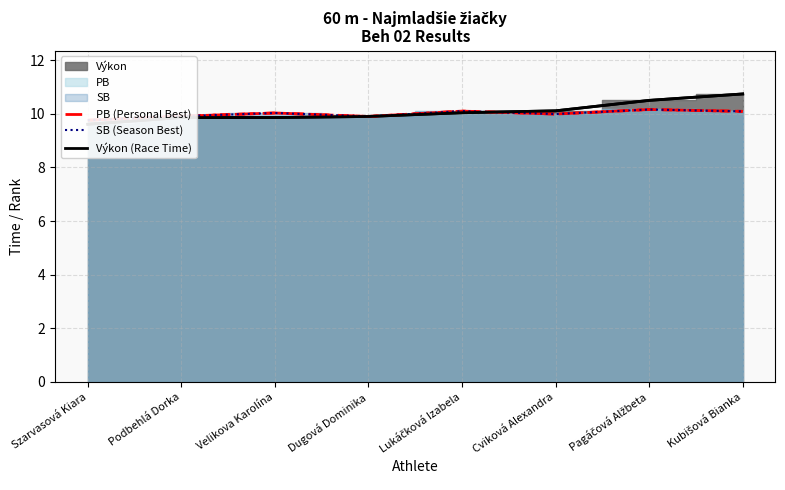

How many interior local peaks does the PB (Personal Best) series have?

3